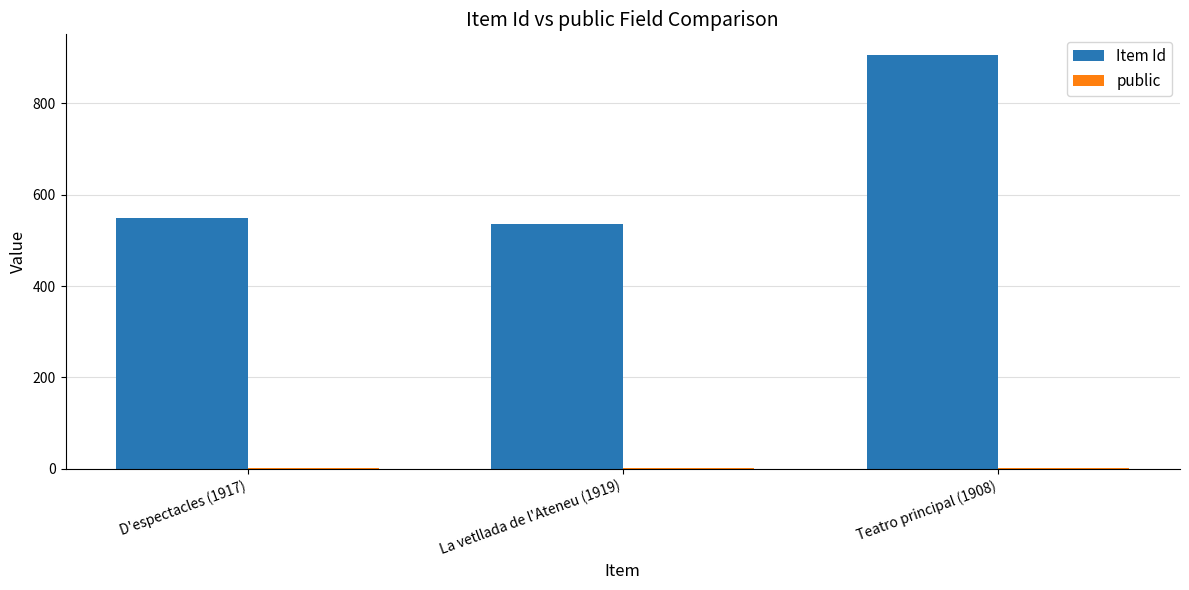

Which category has the highest value across all series?

Teatro principal (1908)